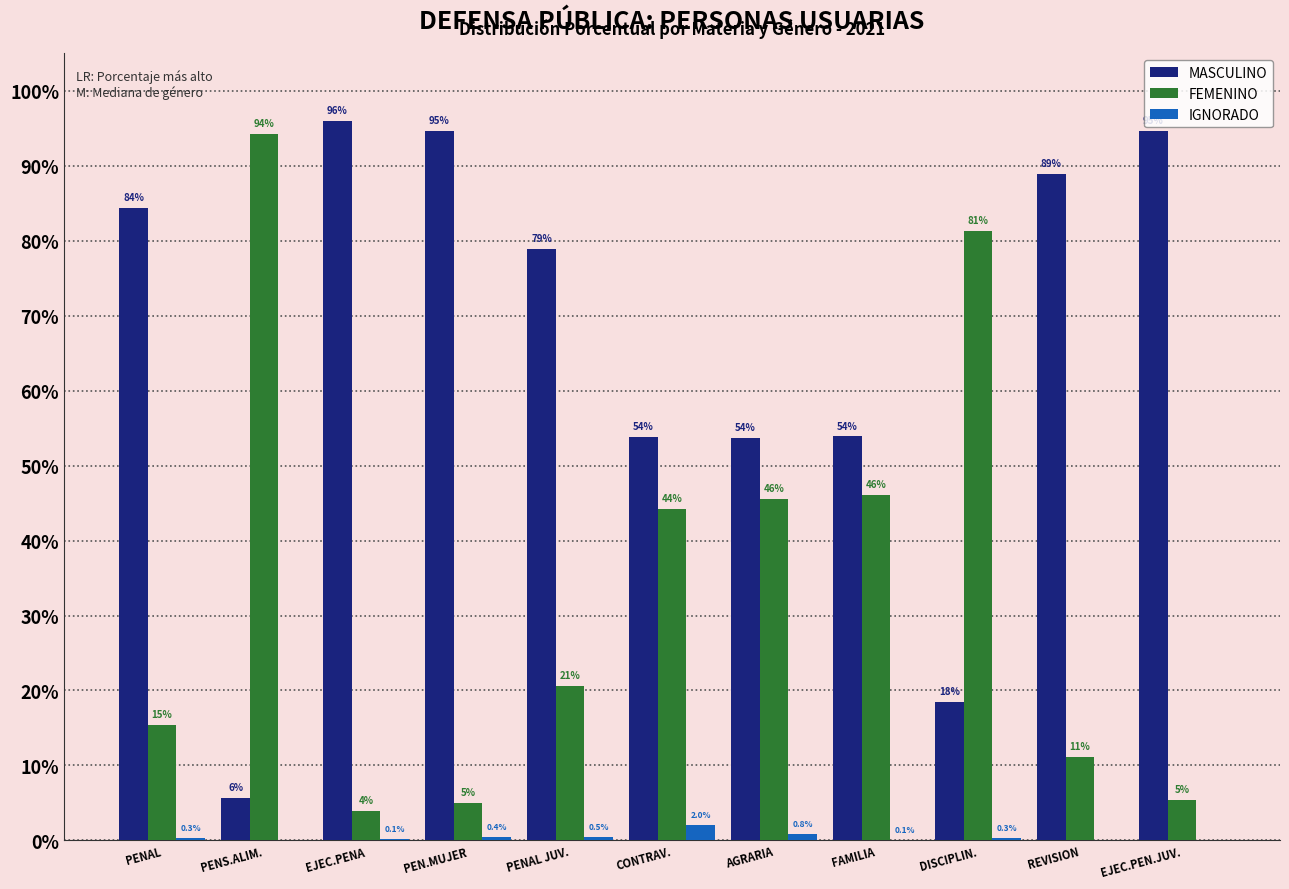

At which label is IGNORADO closest to 1?

AGRARIA